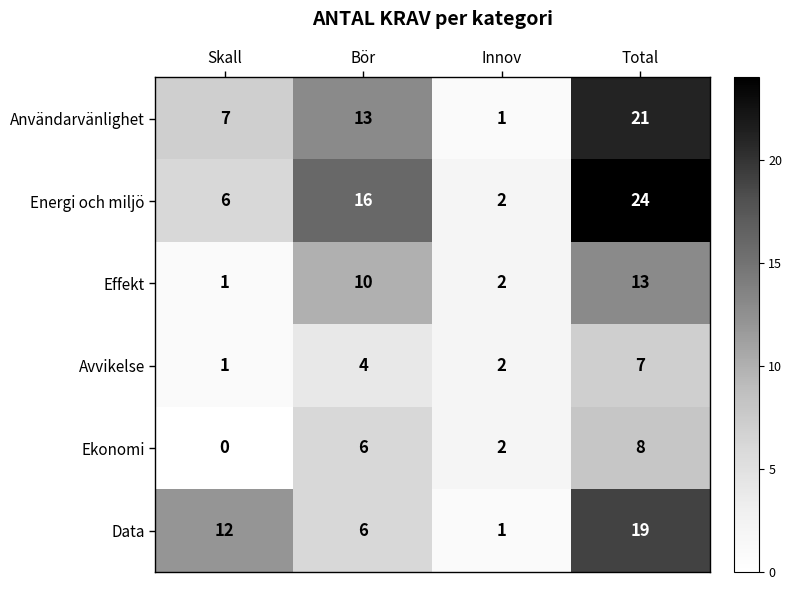

Which series has the widest spread of values?

Energi och miljö